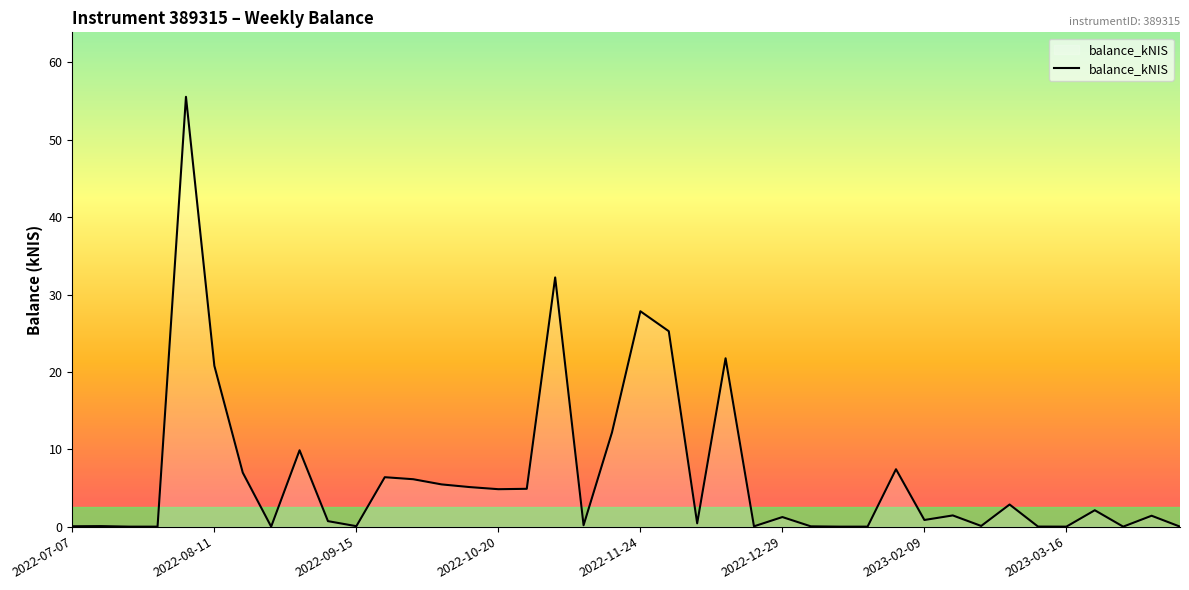

What is the difference between the maximum and minimum values?

55.6